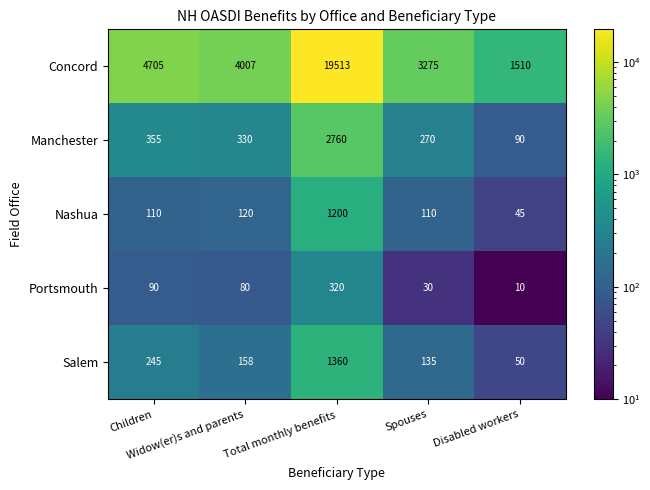

What is the total value across all series at Widow(er)s and parents?

4695